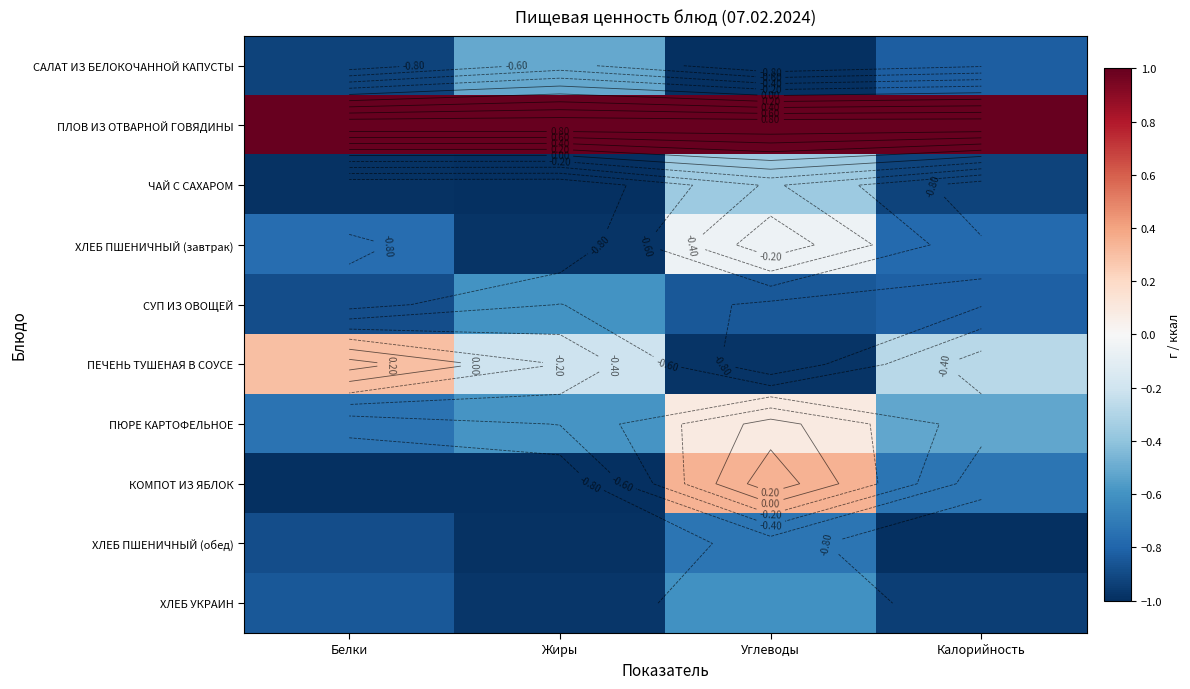

What is the difference between the second highest and second lowest values in the ХЛЕБ ПШЕНИЧНЫЙ (обед) series?

0.1